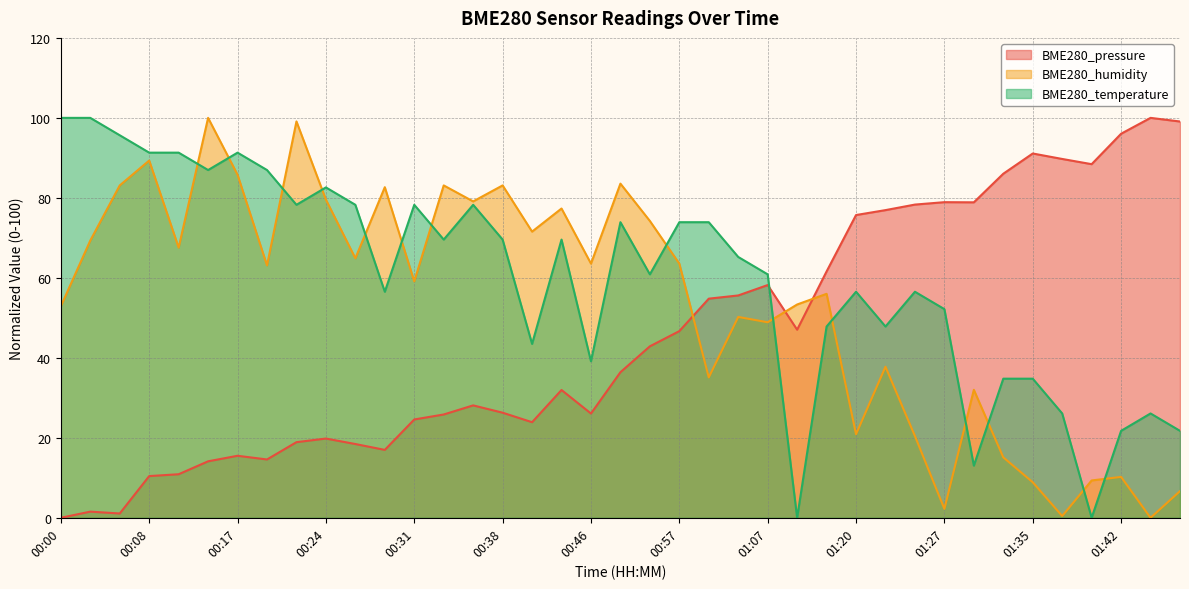

What are all the series names shown in the legend?

BME280_pressure, BME280_humidity, BME280_temperature